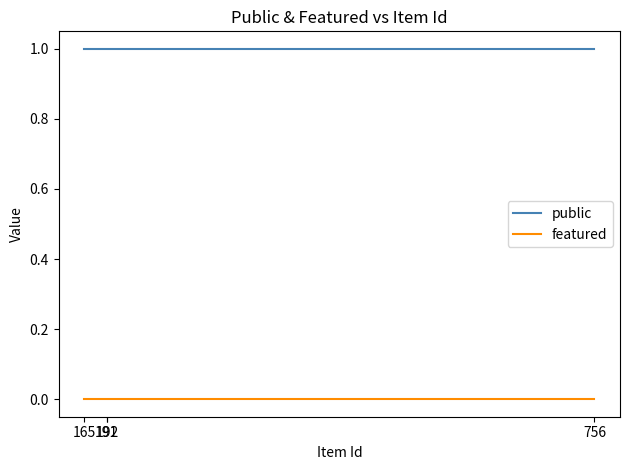

True or false: public and featured intersect in this chart.

False